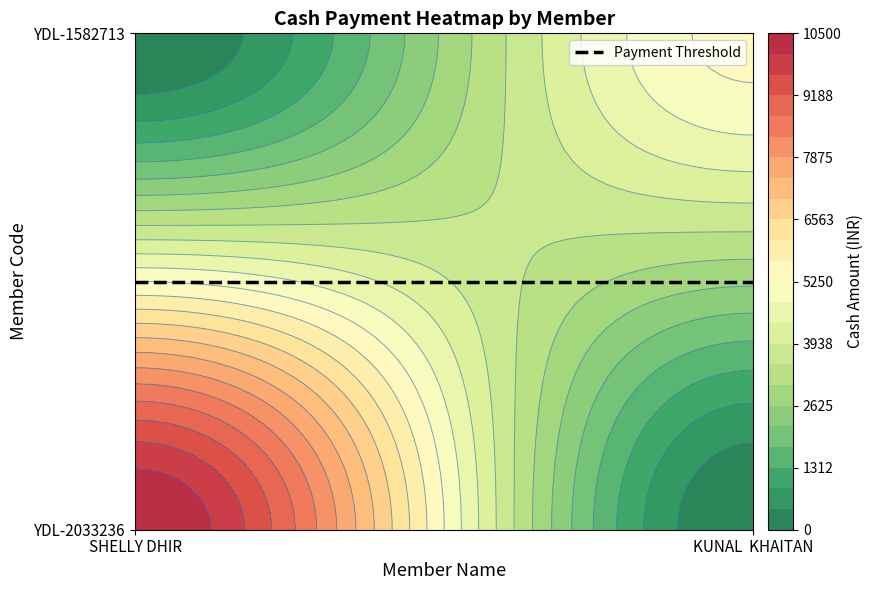

Which category has the highest value in the KUNAL  KHAITAN series?

YDL-1582713